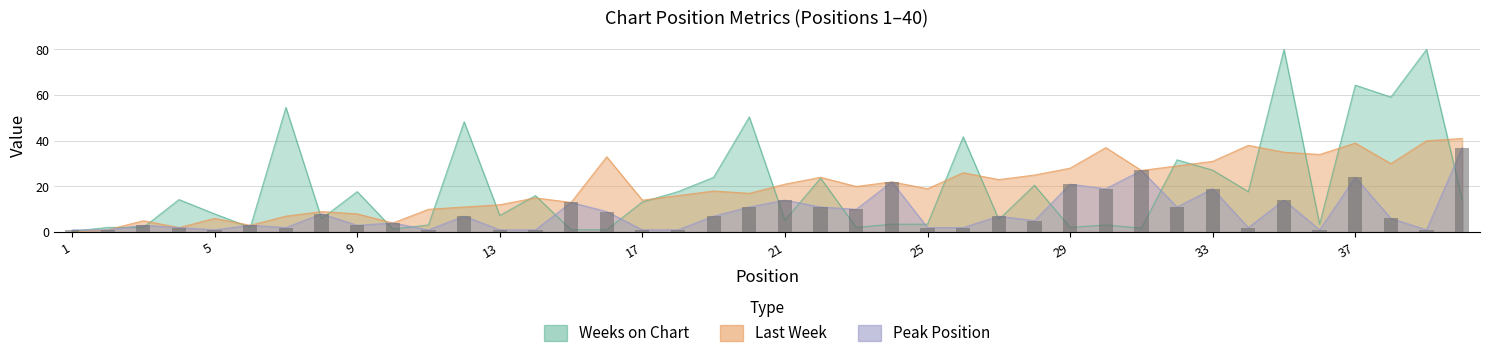

Read the Last Week value at 29.

28.0